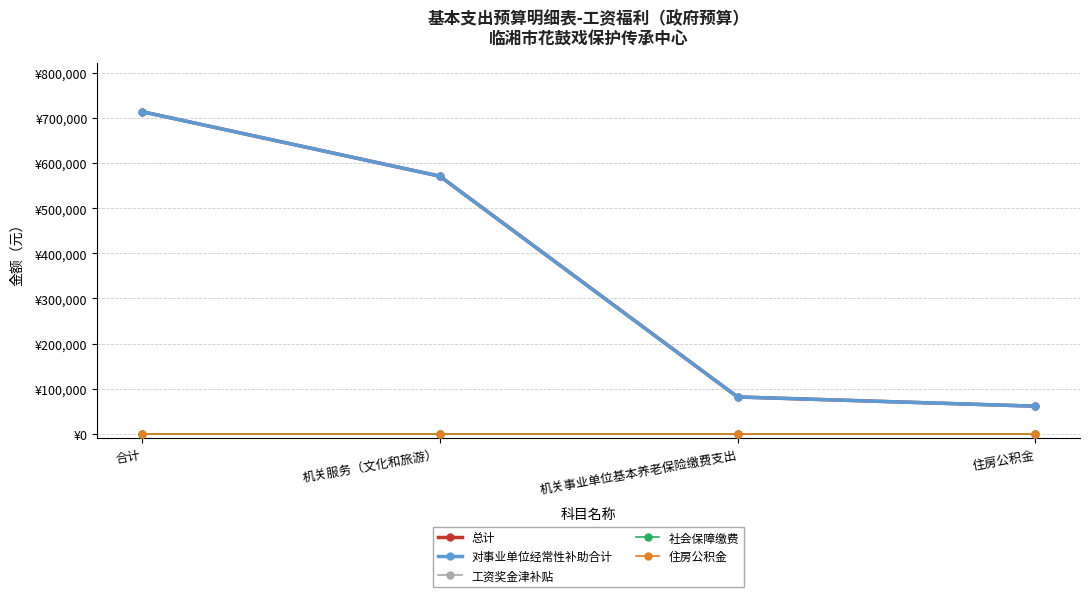

List the labels in order of 社会保障缴费 value, largest first.

合计, 机关服务（文化和旅游）, 机关事业单位基本养老保险缴费支出, 住房公积金